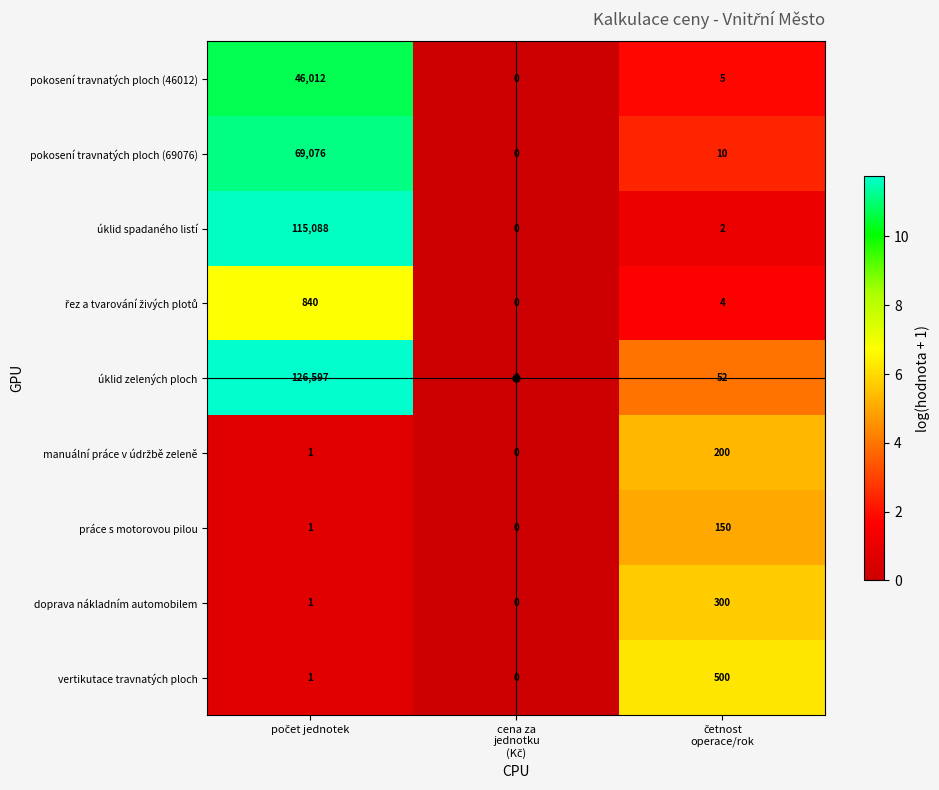

Which series has the largest total across all categories?

úklid zelených ploch